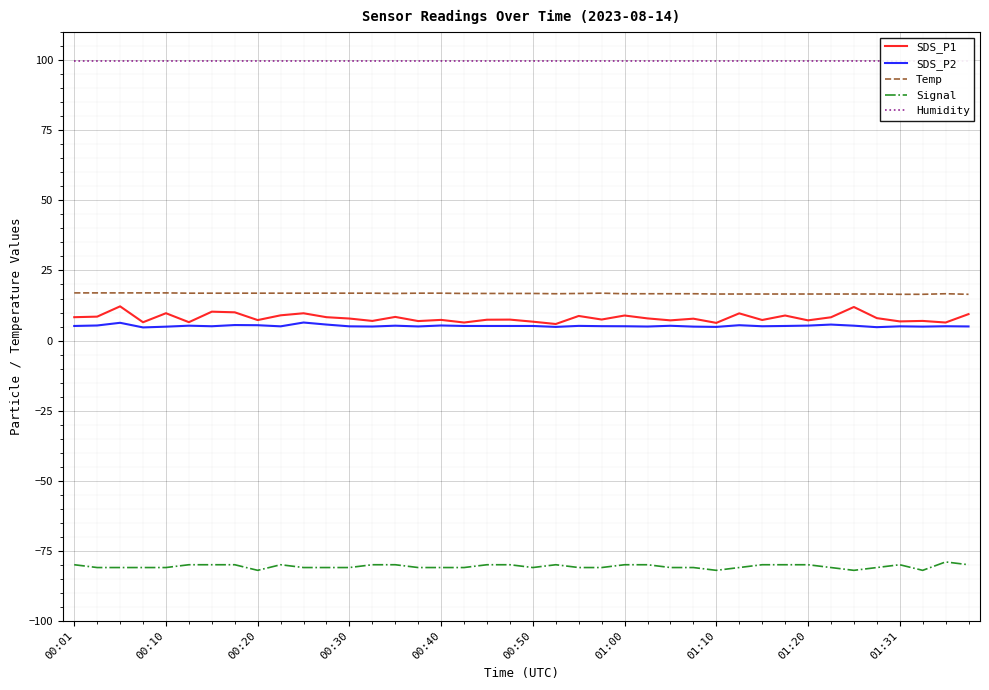

How many values in the SDS_P2 series are below 5?

7